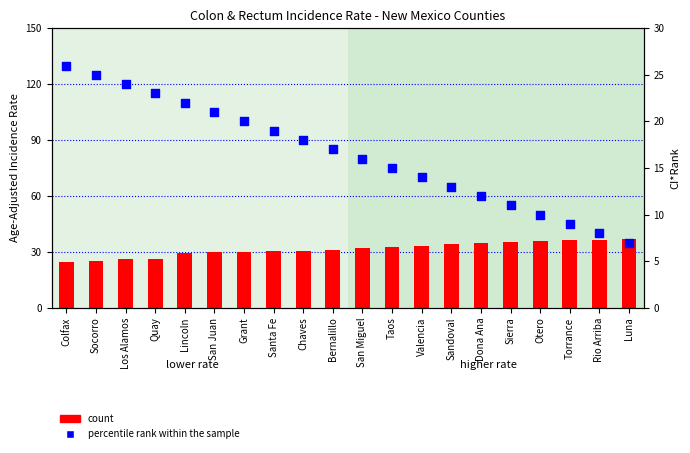

Is the value of percentile rank within the sample at Los Alamos greater than the value of count at Taos?

No